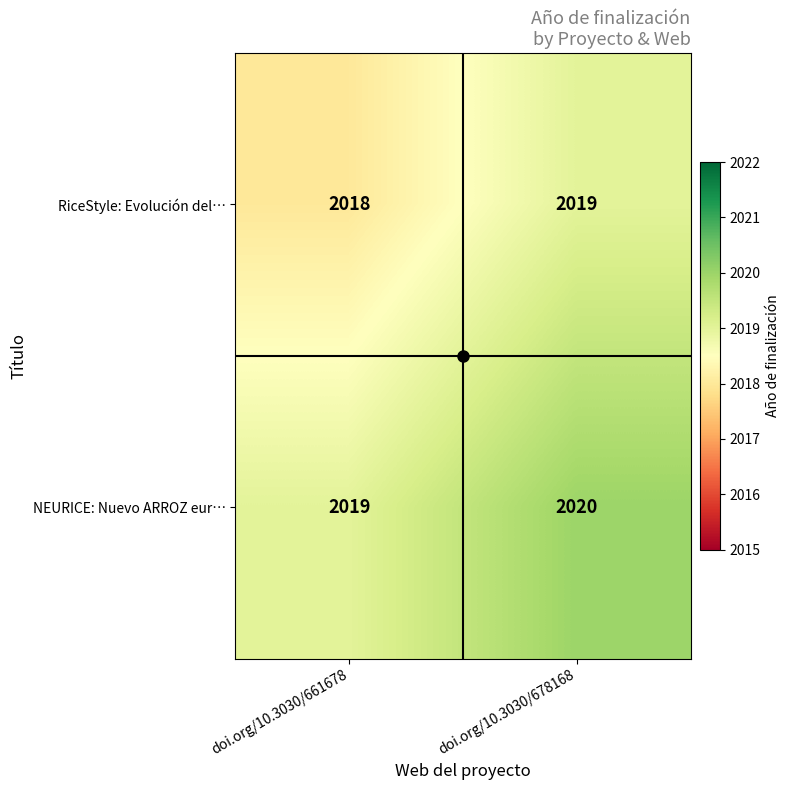

What is the maximum value shown in the chart?

2020